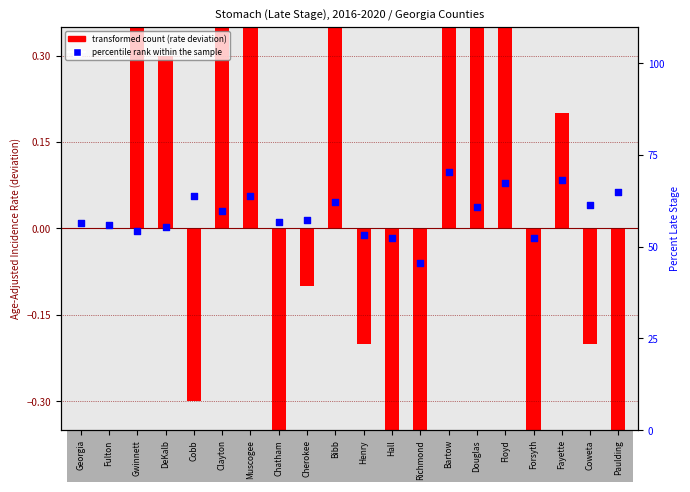

At how many categories does at least one series exceed 0?

20